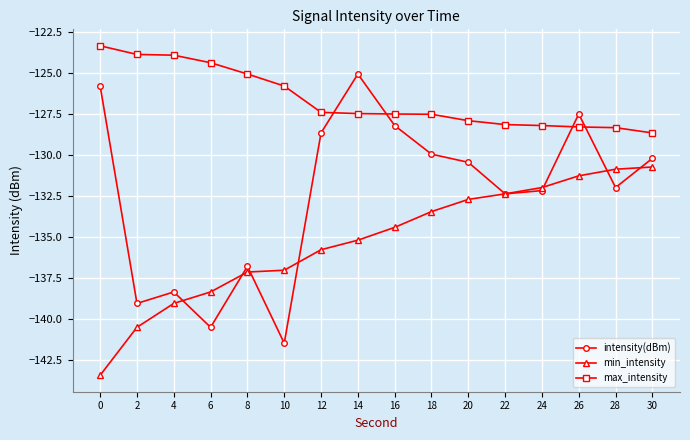

At how many categories does at least one series exceed -141?

16